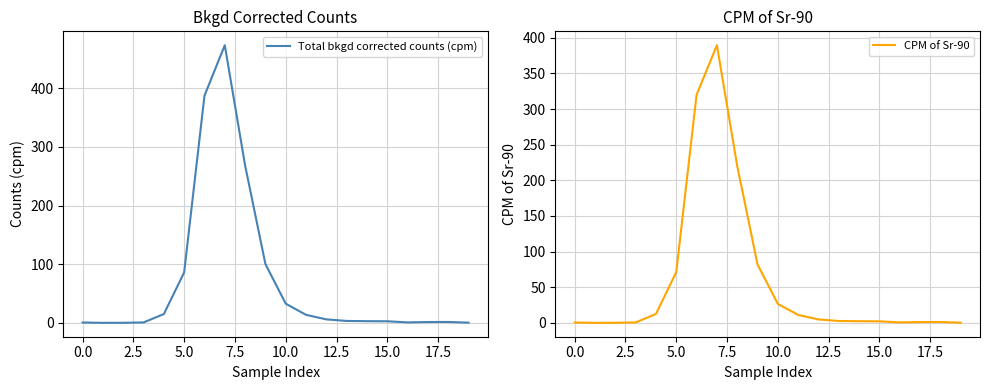

Reading right to left, what are all the values shown in this chart?

Total bkgd corrected counts (cpm): 0.3	1.5	1.4	0.8	2.7	2.9	3.2	5.9	13.7	32.7	100.2	268.4	473.4	387.4	86.0	14.9	0.7	0.1	0.0	0.6
CPM of Sr-90: 0.2	1.2	1.1	0.6	2.1	2.3	2.6	4.8	11.1	26.6	81.9	220.1	389.6	320.1	71.3	12.4	0.6	0.1	0.0	0.5